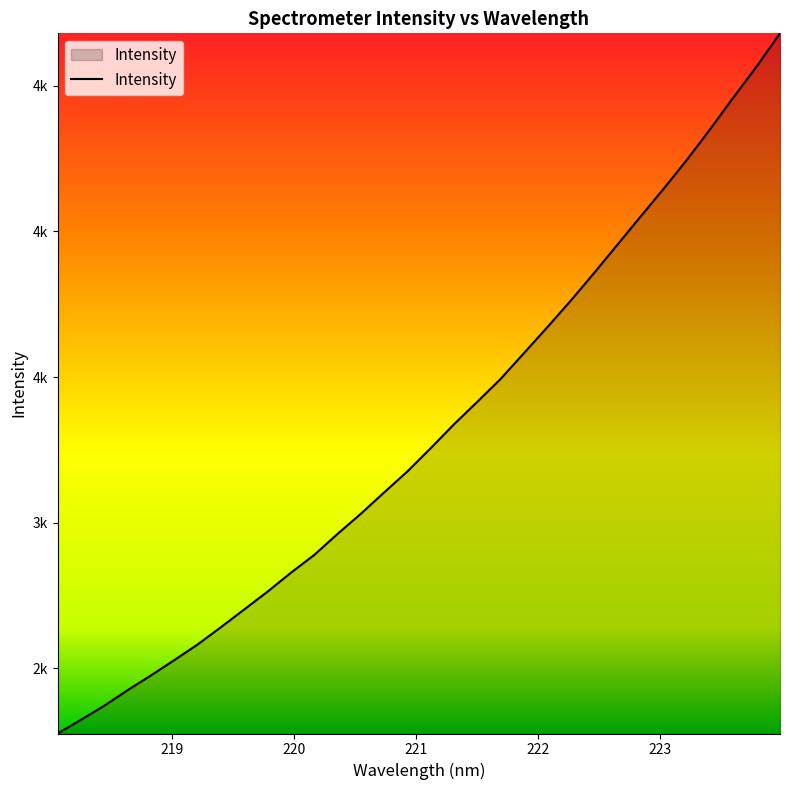

What is the value of the 13th point from the left?

2961.5